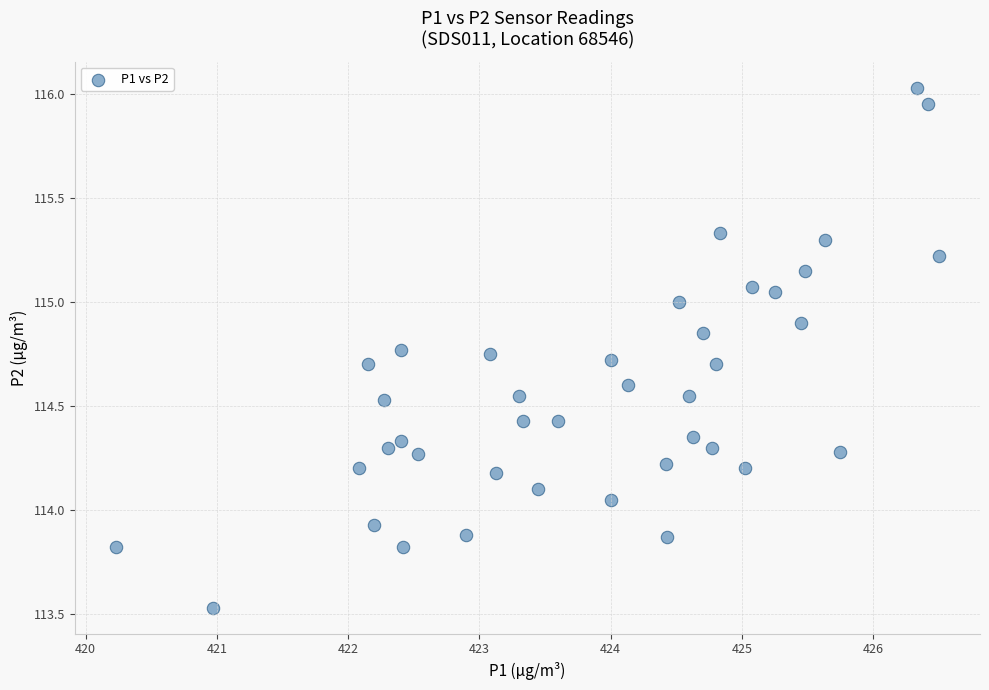

What is the range of X values (max minus min)?

6.3